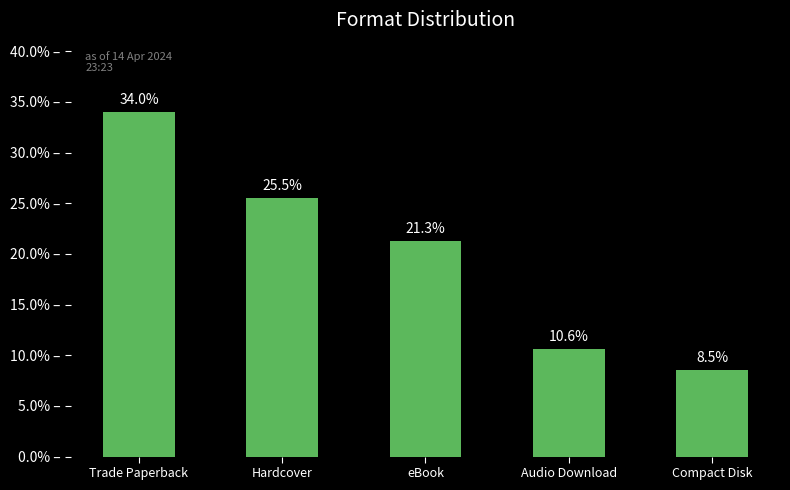

List the labels in order of value, smallest first.

Compact Disk, Audio Download, eBook, Hardcover, Trade Paperback